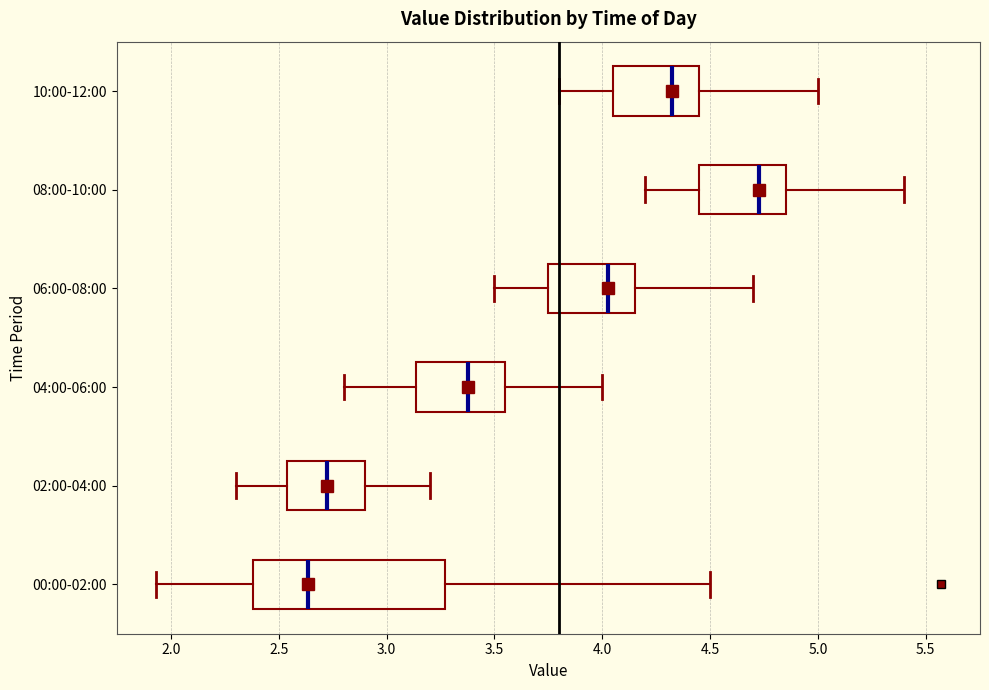

Reading bottom to top, transcribe this box plot: for each box, give where its median line is, the range the box spans, and where its two whiskers end, as read against the x-axis. The values are not printed on the chart, so give them approximately, as read against the axis.

00:00-02:00: median 2.65, box 2.40 to 3.25, whiskers 1.95 to 4.50
02:00-04:00: median 2.75, box 2.55 to 2.90, whiskers 2.30 to 3.20
04:00-06:00: median 3.40, box 3.15 to 3.55, whiskers 2.80 to 4.00
06:00-08:00: median 4.05, box 3.75 to 4.15, whiskers 3.50 to 4.70
08:00-10:00: median 4.75, box 4.45 to 4.85, whiskers 4.20 to 5.40
10:00-12:00: median 4.35, box 4.05 to 4.45, whiskers 3.80 to 5.00